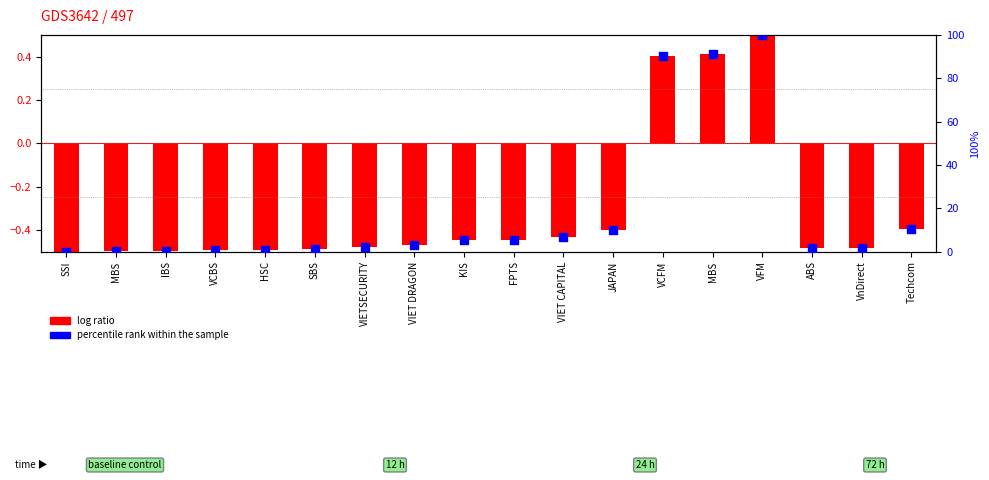

Is the value of percentile rank within the sample at ABS greater than the value of log ratio at VCBS?

Yes